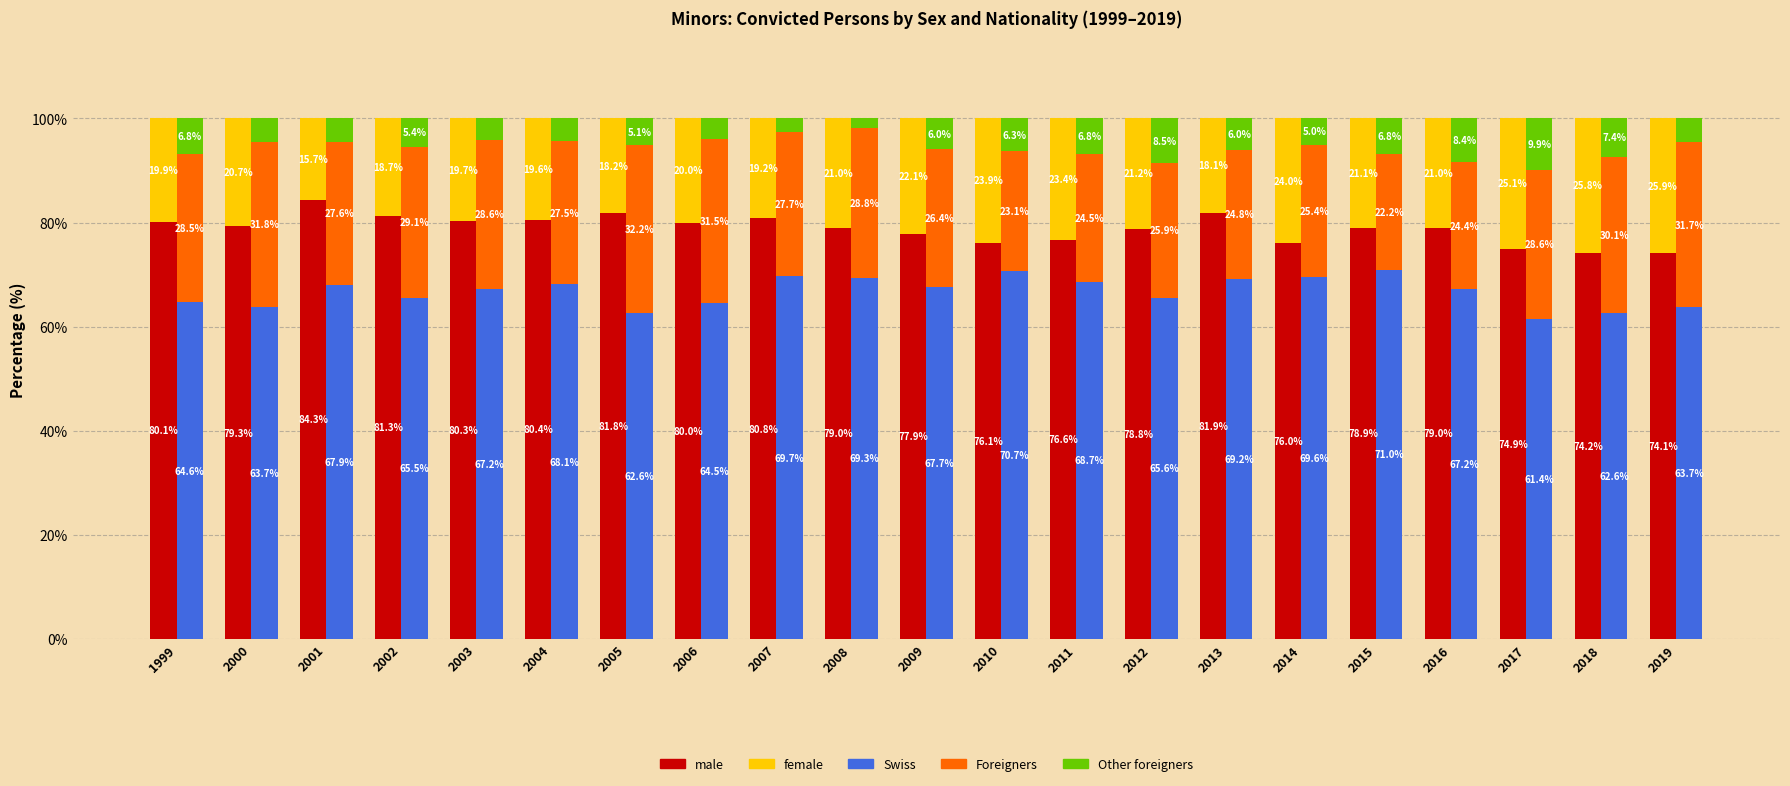

At which label is Other foreigners closest to 5?

2014